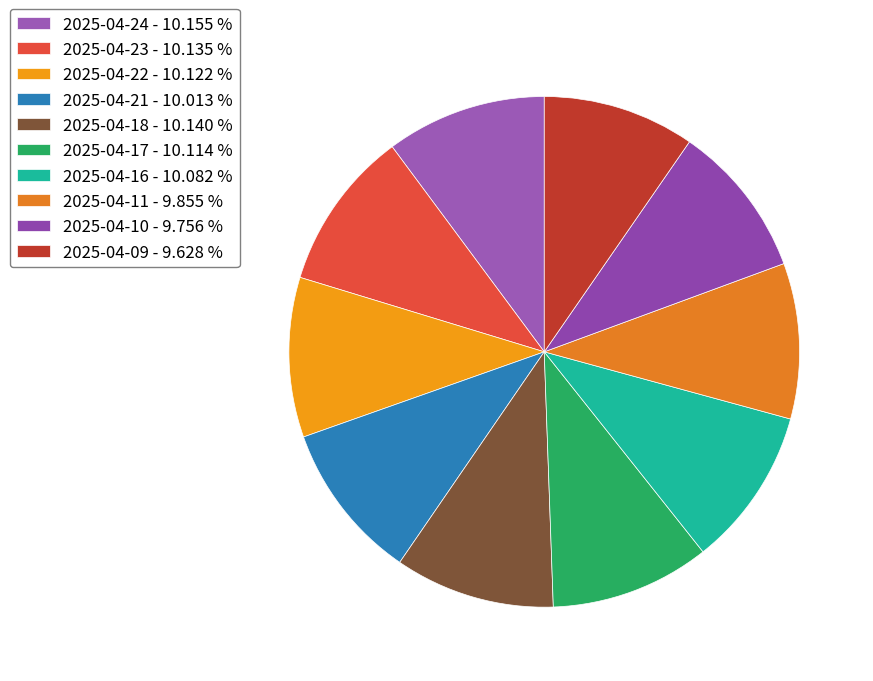

How many slices are in this pie chart?

10